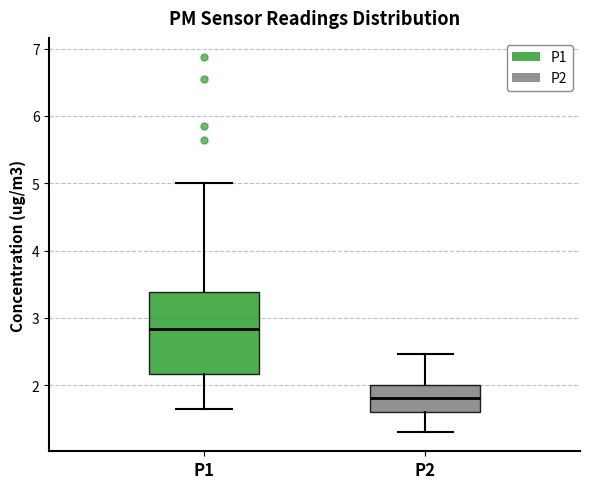

Reading left to right, transcribe this box plot: for each box, give where its median line is, the range the box spans, and where its two whiskers end, as read against the y-axis. The values are not printed on the chart, so give them approximately, as read against the axis.

P1: median 2.8, box 2.2 to 3.4, whiskers 1.7 to 5.0
P2: median 1.8, box 1.6 to 2.0, whiskers 1.3 to 2.5